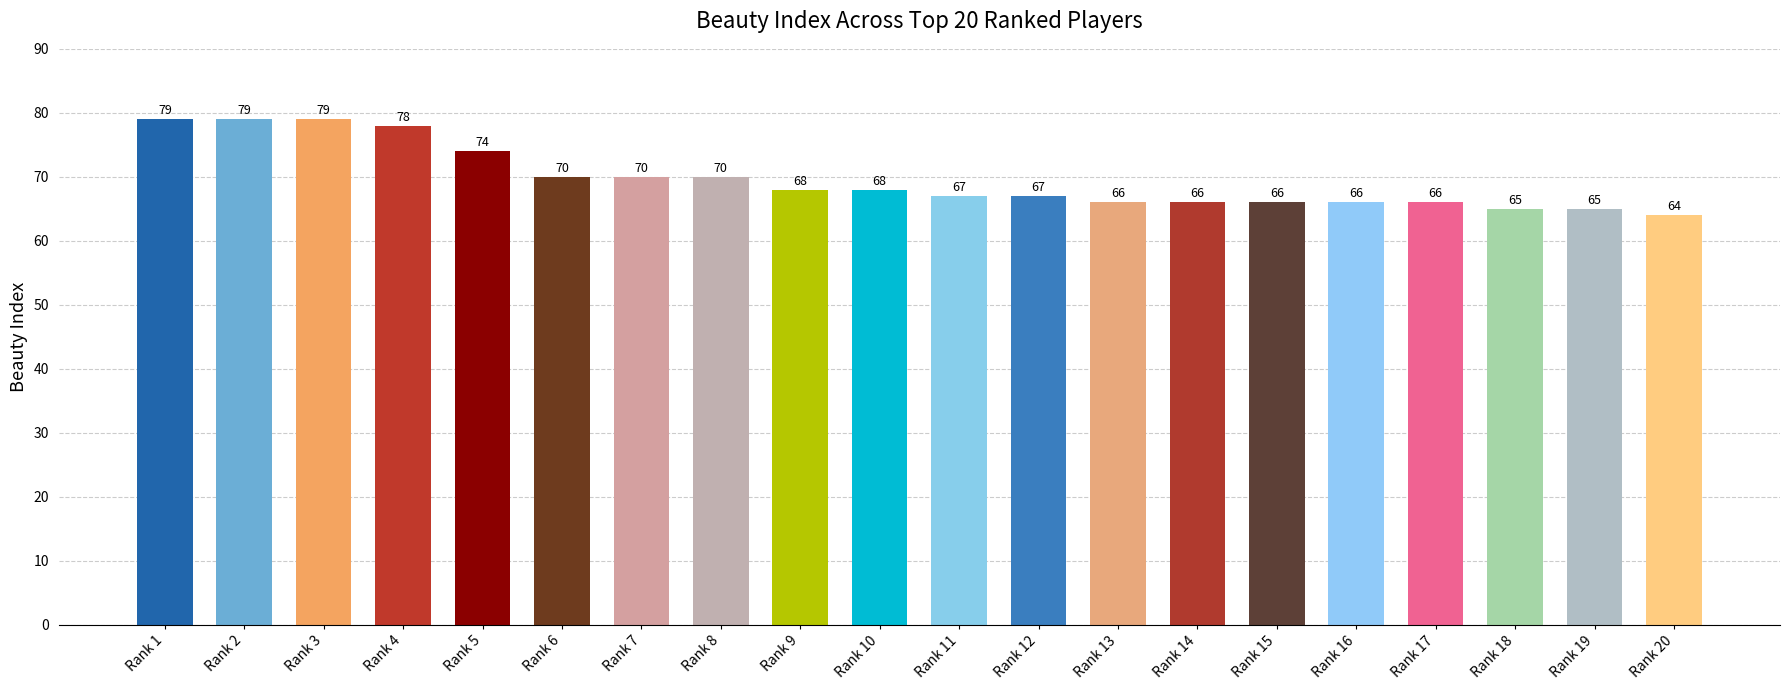

What is the sum of all values?

1393